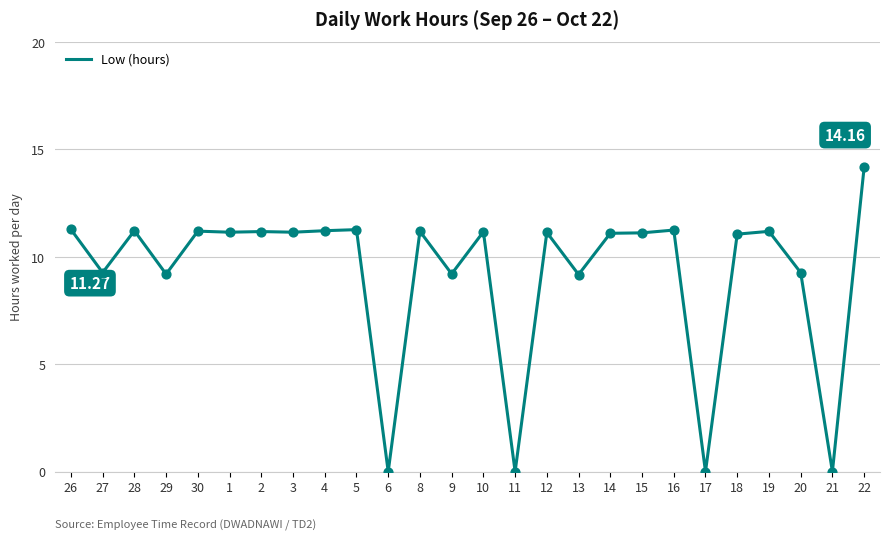

What is the ratio of the value at 19 to the value at 15?

1.0